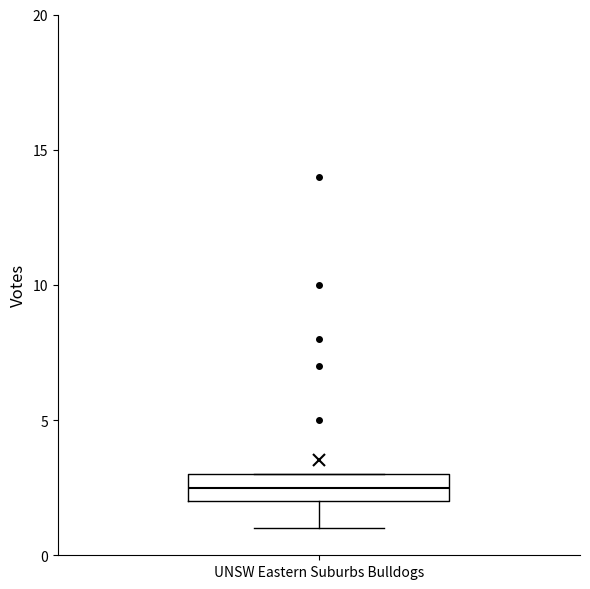

Transcribe this box plot: give where the median line is, the range the box spans, and where the two whiskers end, as read against the y-axis. The values are not printed on the chart, so give them approximately, as read against the axis.

median 2.5, box 2.0 to 3.0, whiskers 1.0 to 3.0